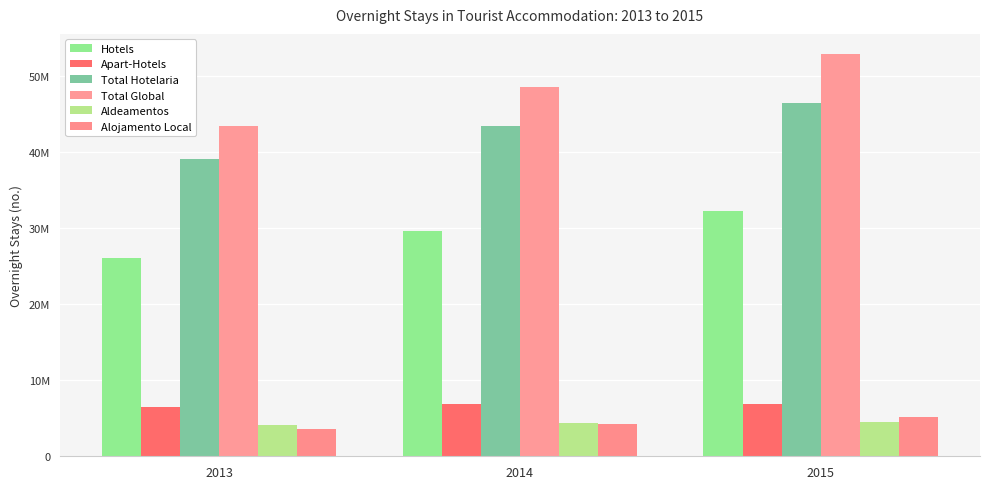

Which has a higher value, 2014 or 2013?

2014